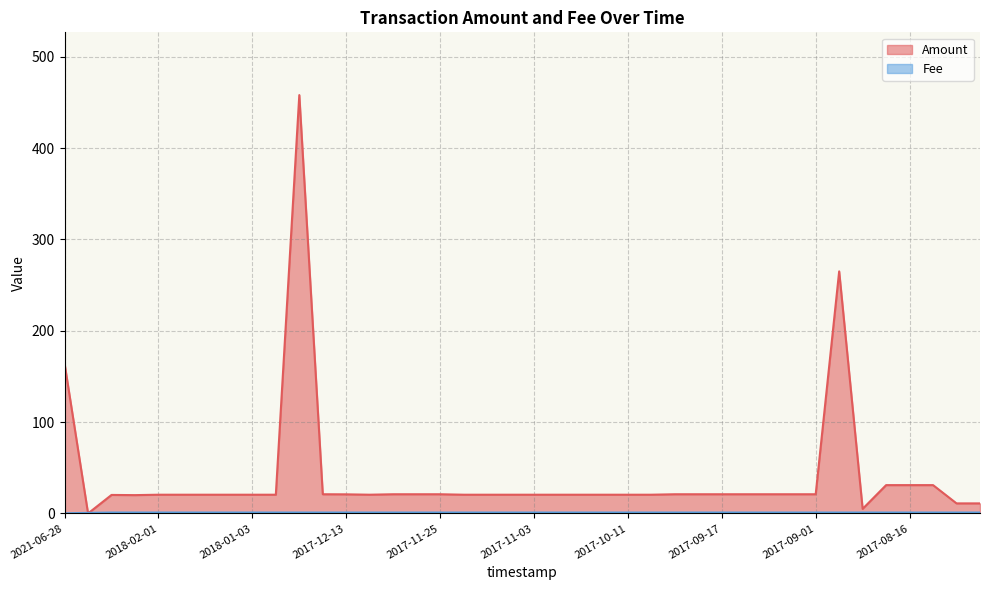

After their last crossing, which series has the higher values: Fee or Amount?

Amount